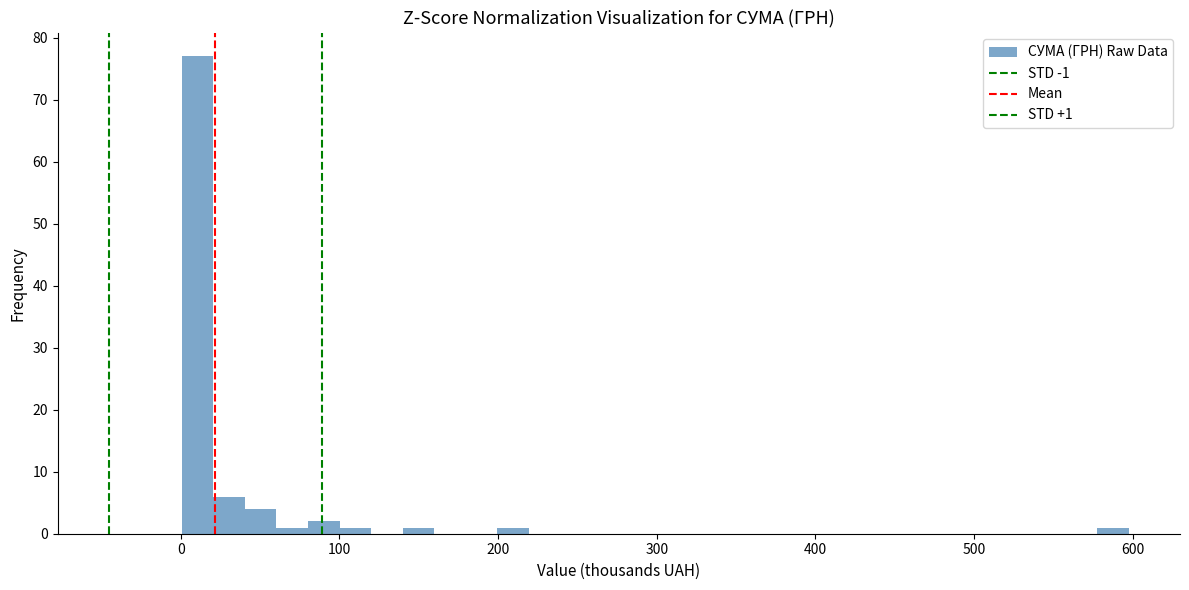

Read against the x-axis, roughly where is the centre of the tallest bar?

10